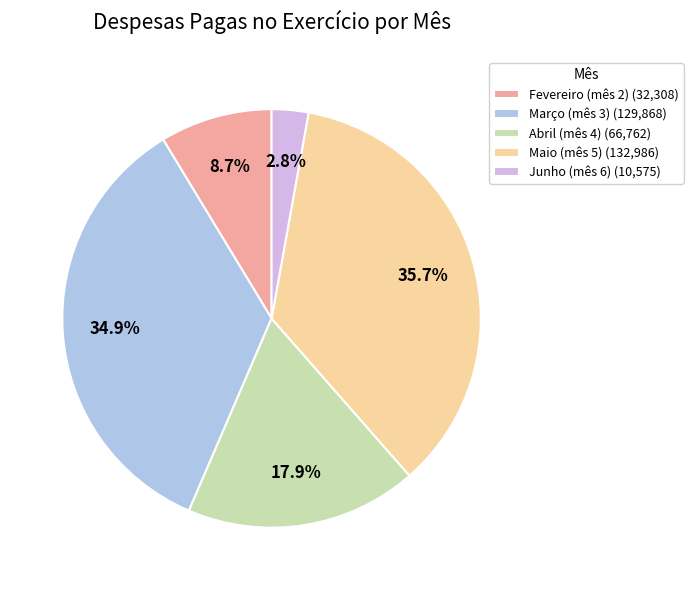

Does Junho (mês 6) (10,575) account for over 50% of the chart?

No